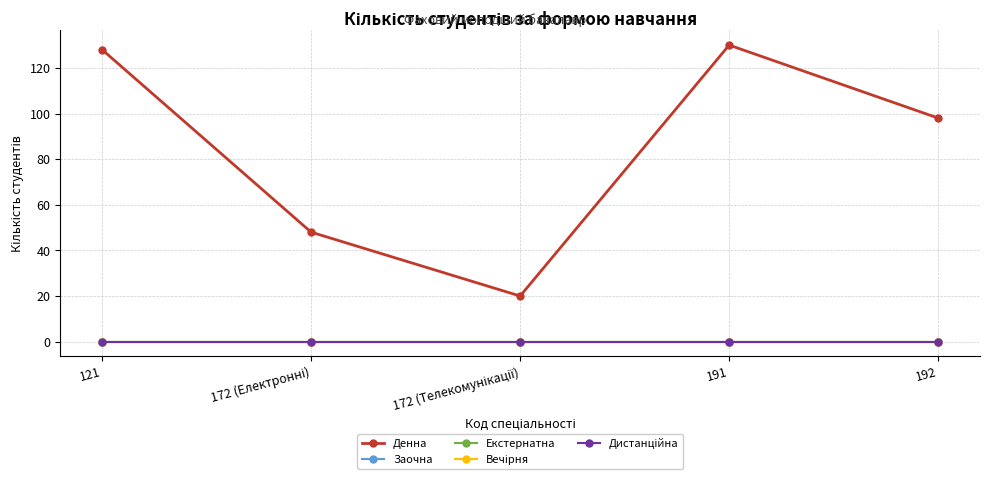

What is the total value across all series at 192?

98